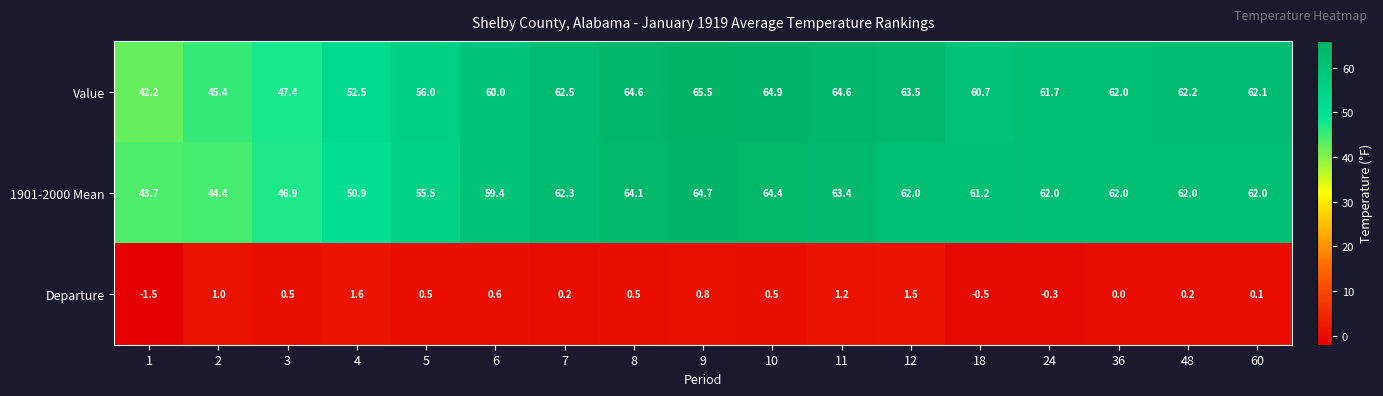

At which category does the chart reach its peak across all series?

9